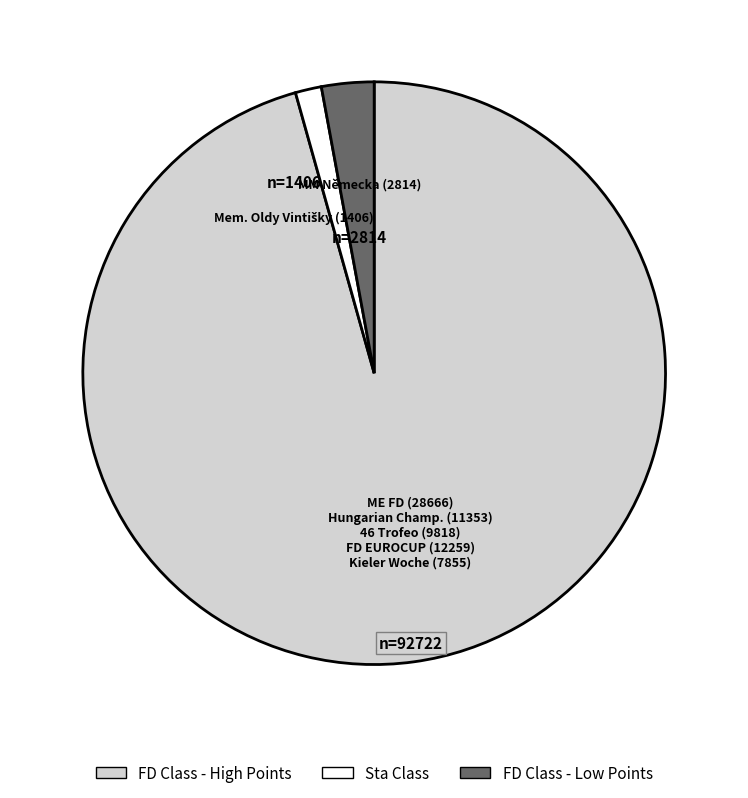

Which has a higher value, FD Class - Low Points or Sta Class?

FD Class - Low Points